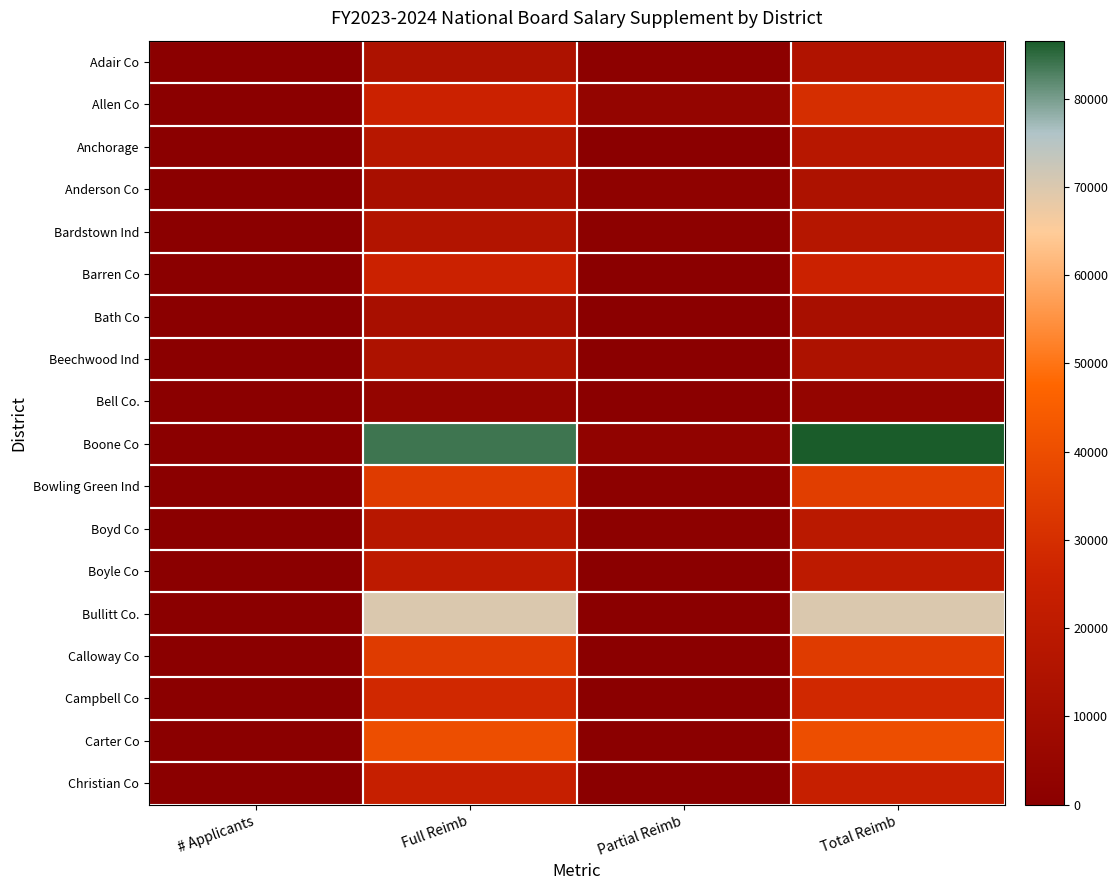

At which category is the sum across all series the highest?

Total Reimb